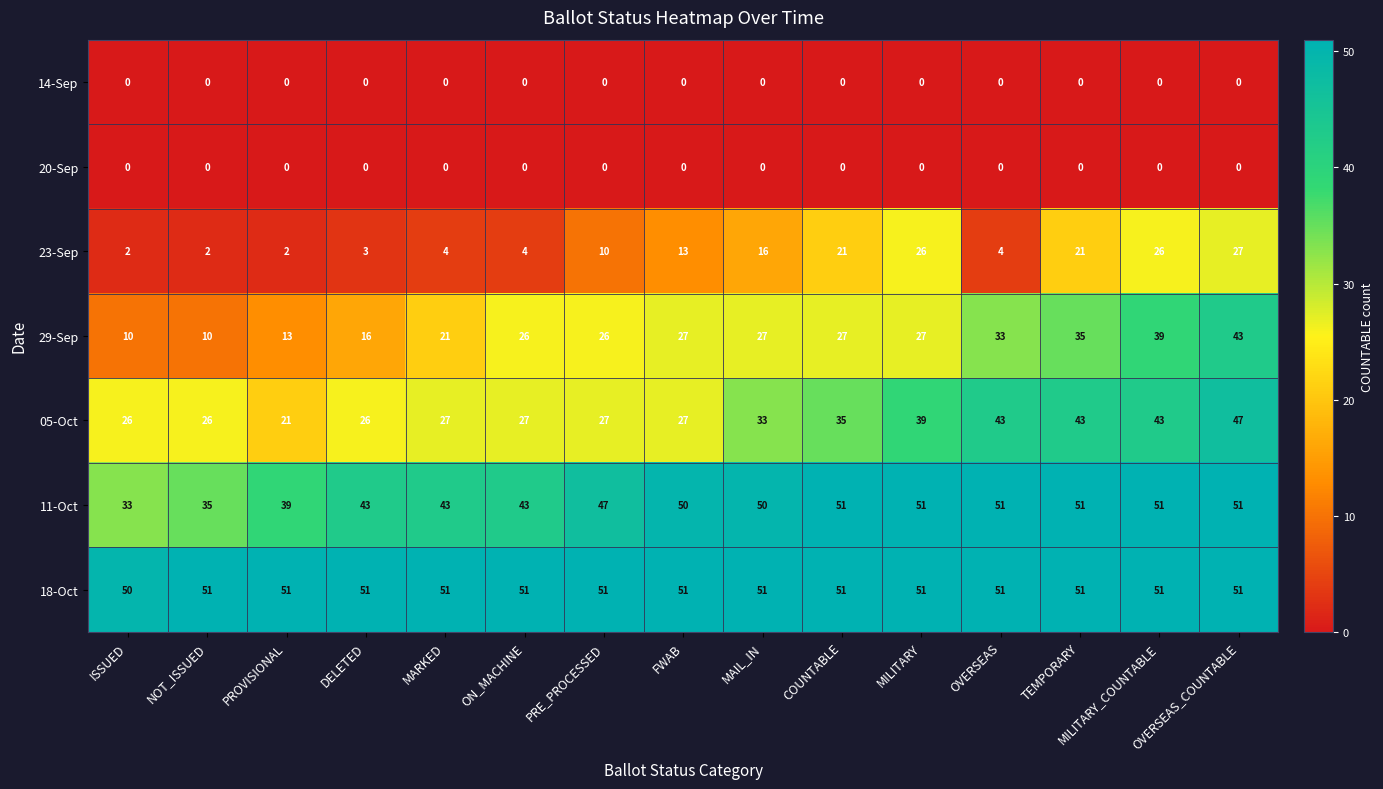

At which label is 23-Sep closest to 14?

FWAB